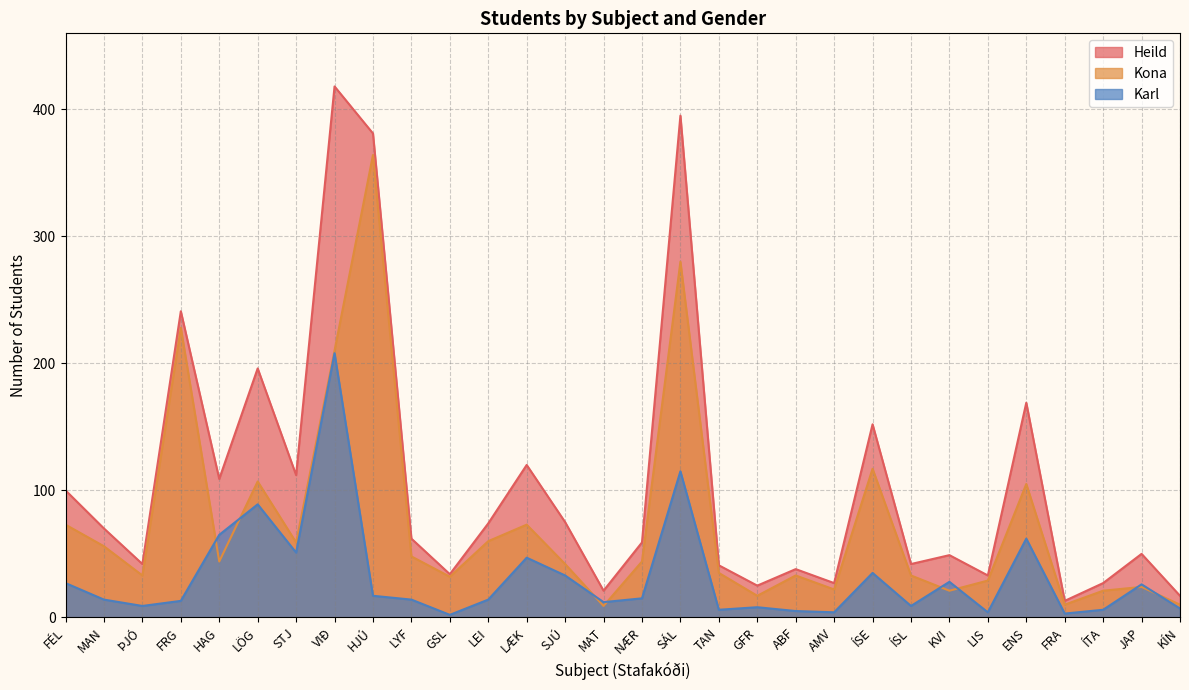

After their last crossing, which series has the higher values: Karl or Kona?

Kona